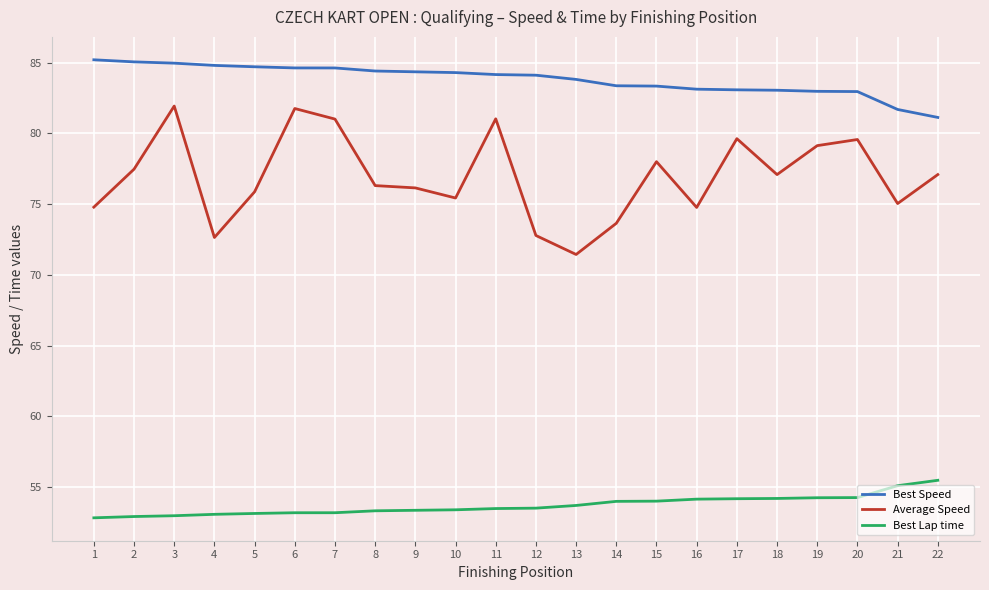

What is the total value across all series at 7?

218.8